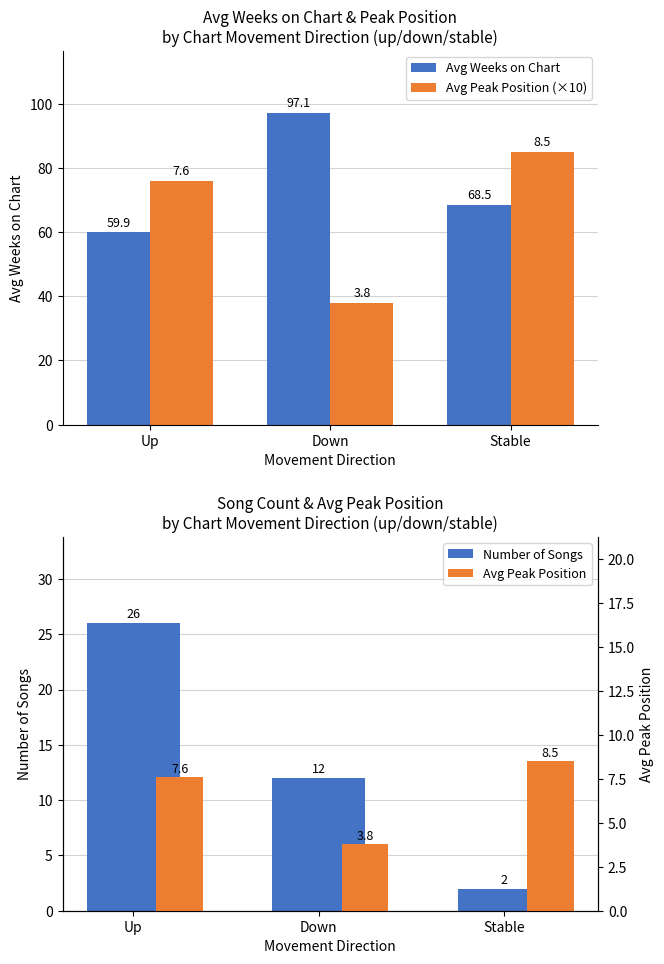

Which series changed the most between Up and Stable?

Number of Songs